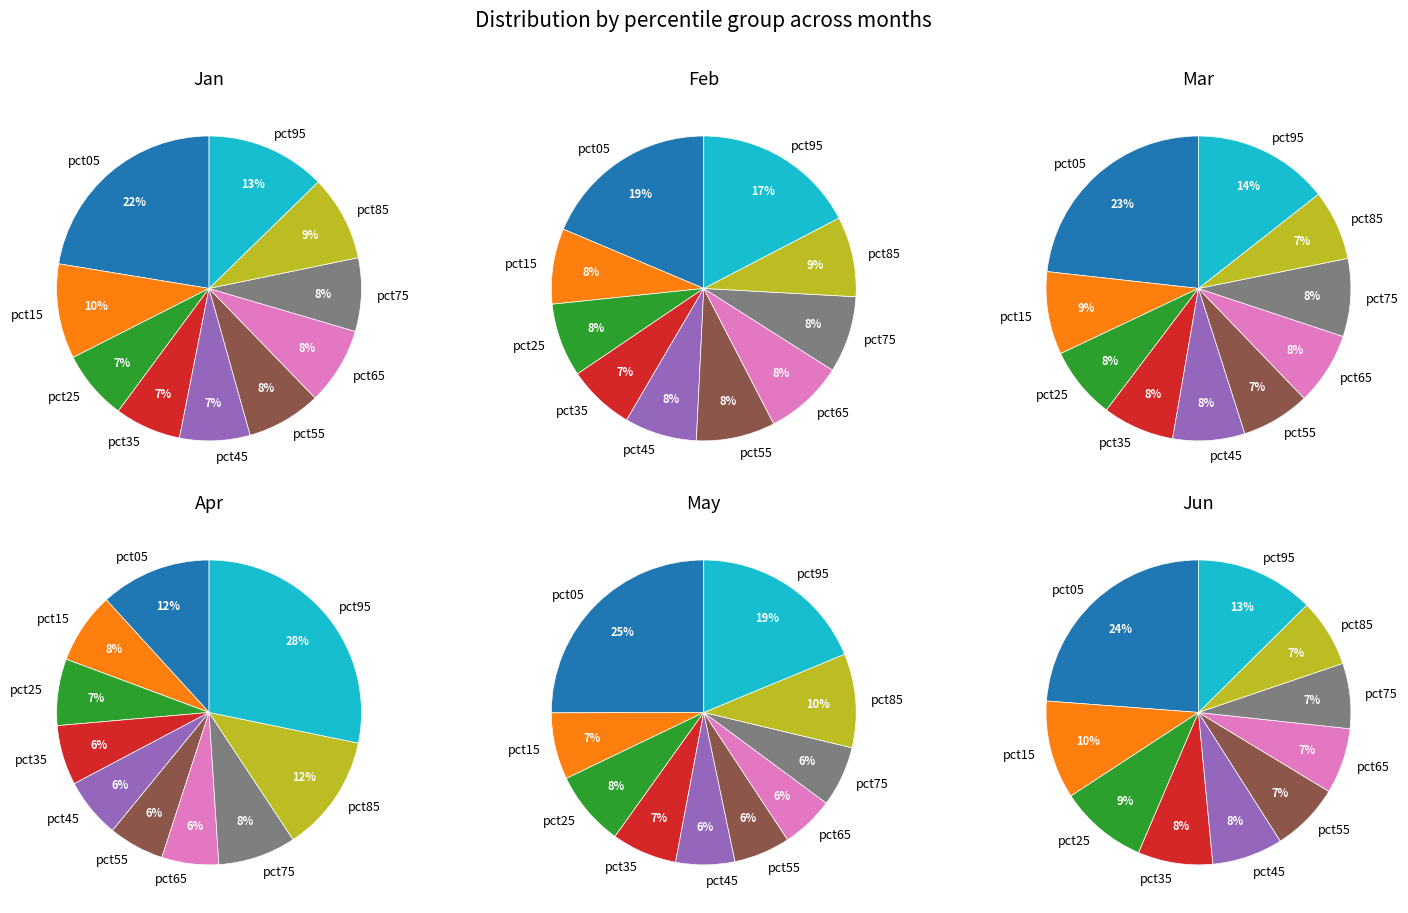

Which slice is the largest?

pct05